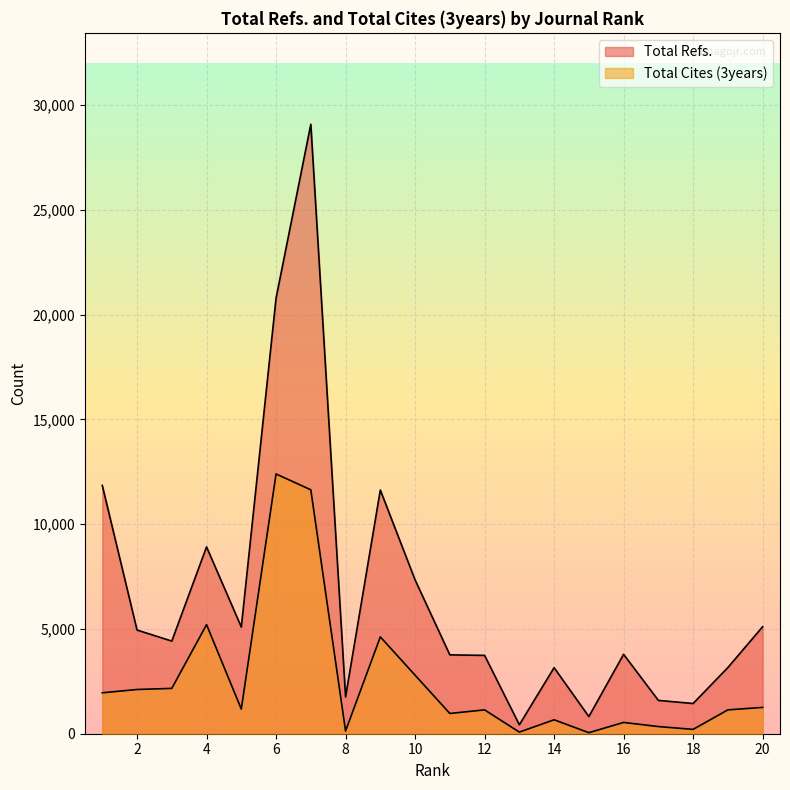

The value of Total Refs. at 10 is 11753. True or false?

False